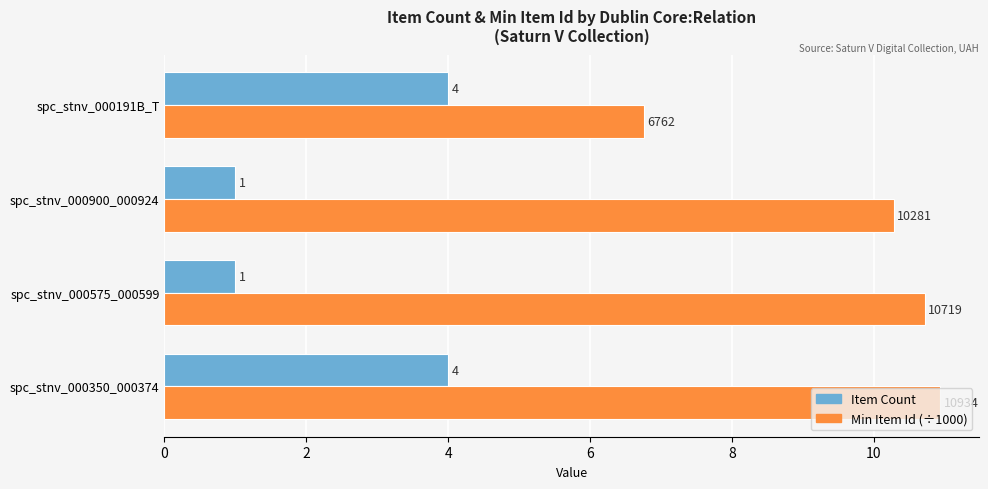

What is the maximum value shown in the chart?

10.9